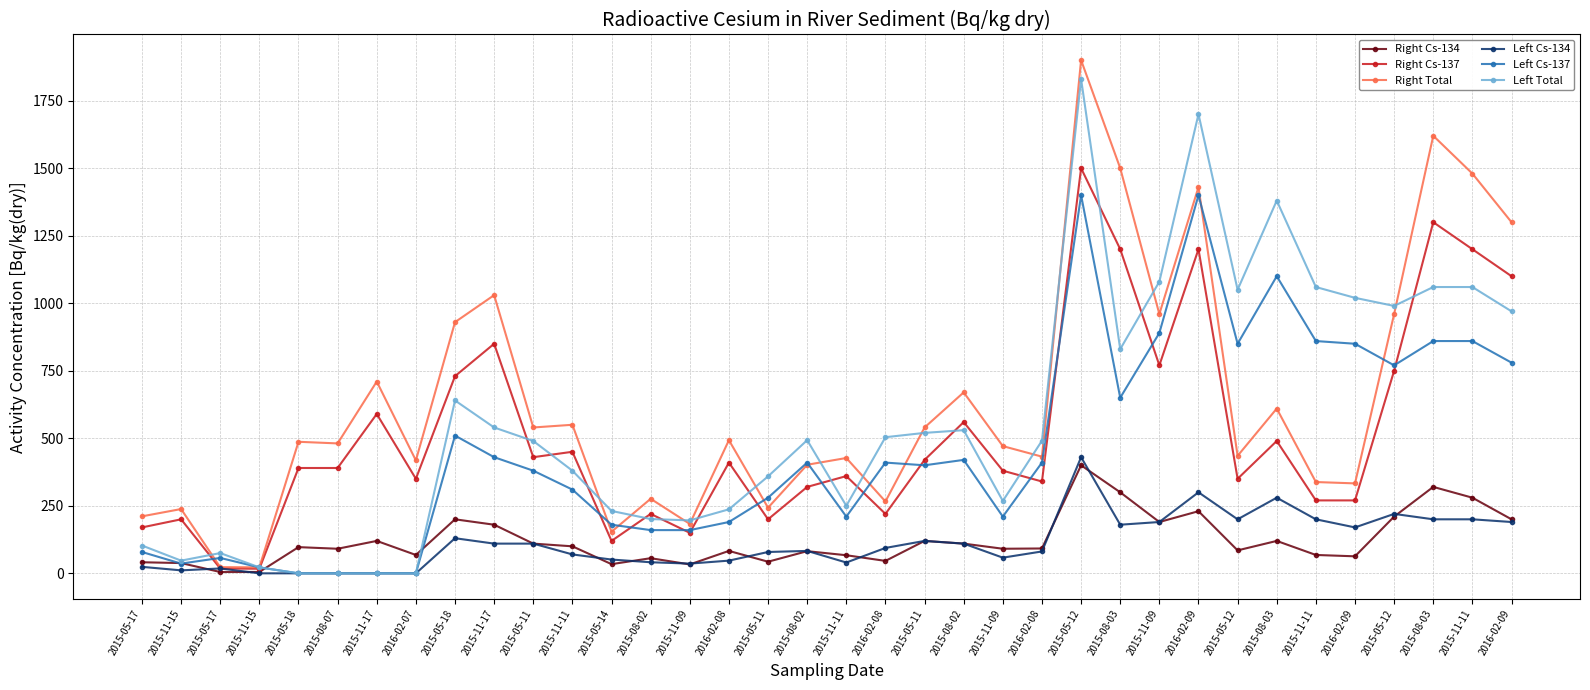

How many data points does each series have?

36